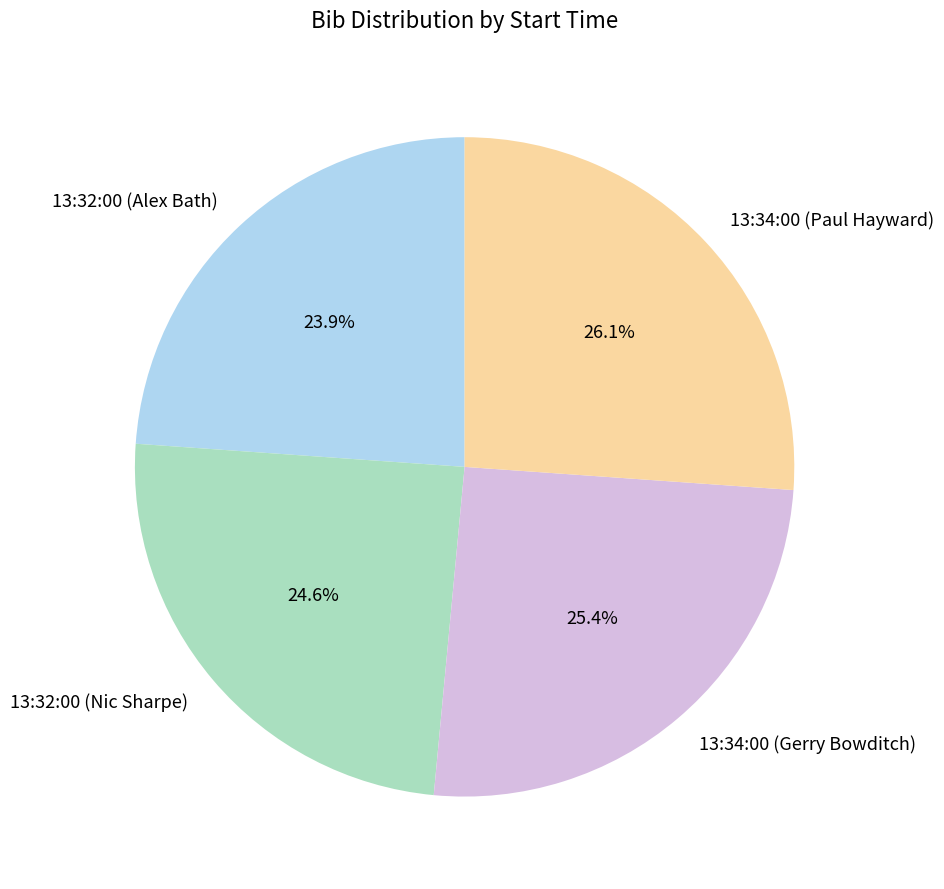

Is there a majority slice in this chart?

No